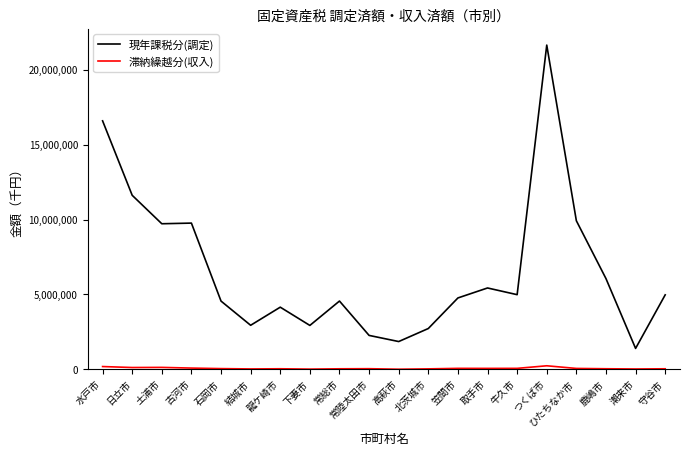

Is this an area chart (filled region under the line)?

No